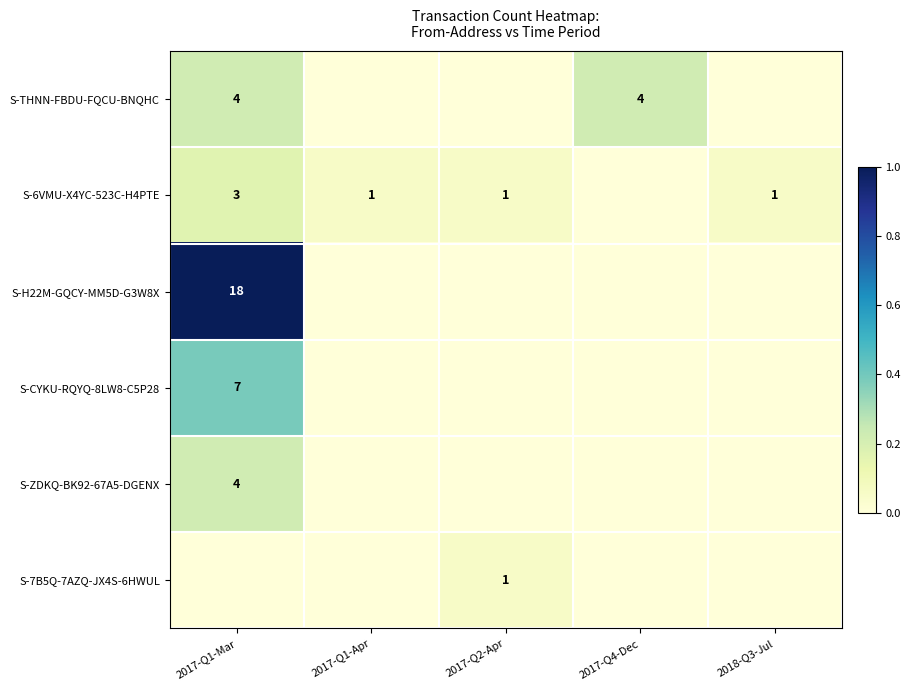

The S-6VMU-X4YC-523C-H4PTE series shows 0 at 2017-Q1-Apr. True or false?

False